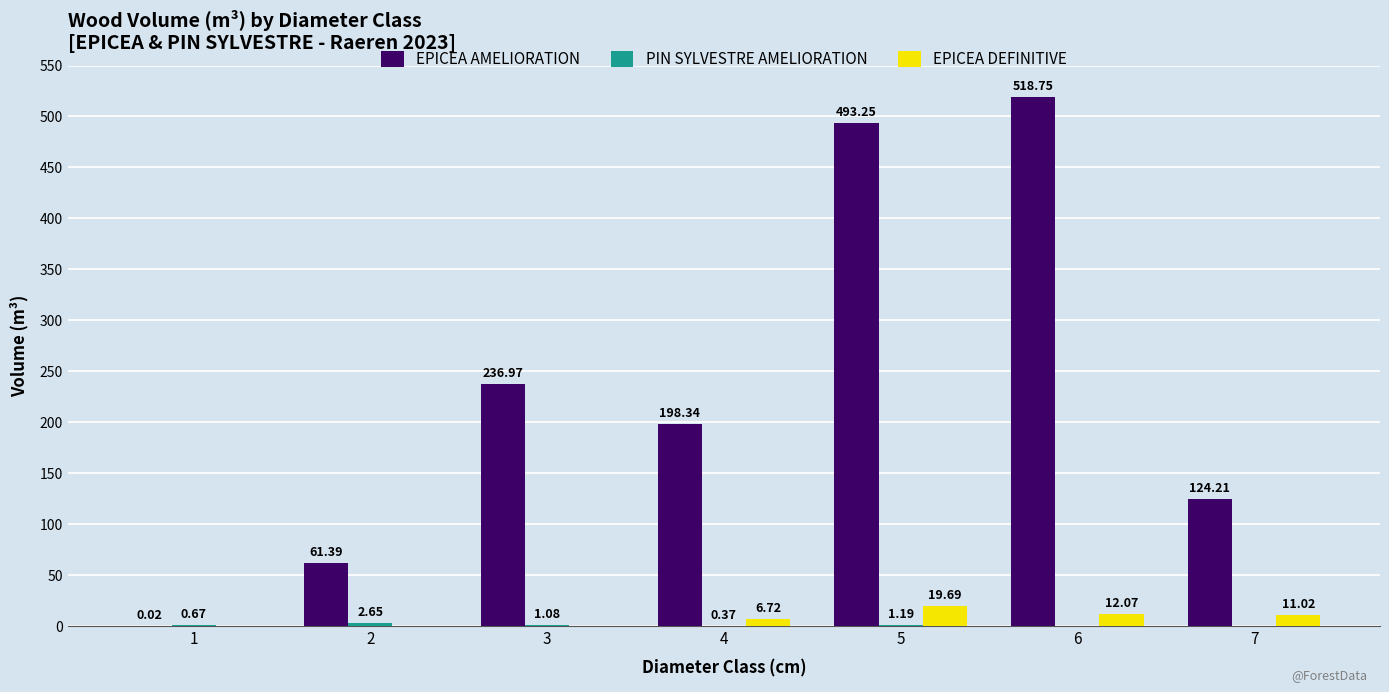

Is the value of EPICEA AMELIORATION at 7 greater than the value of EPICEA DEFINITIVE at 3?

Yes